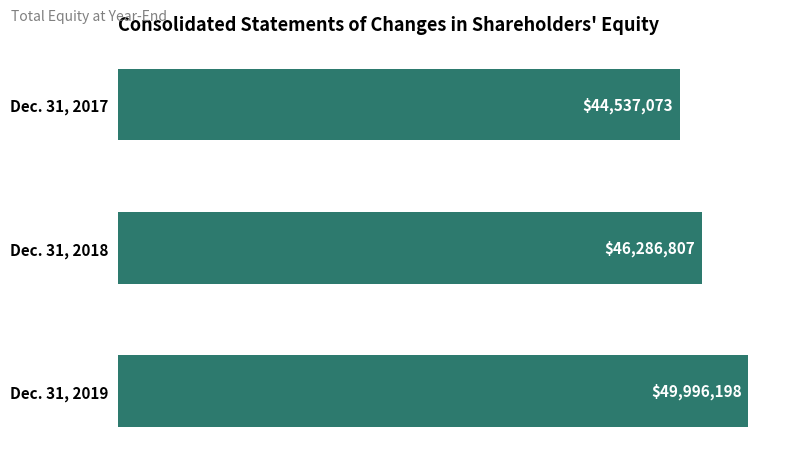

How many values are between 44537073 and 49996198?

3